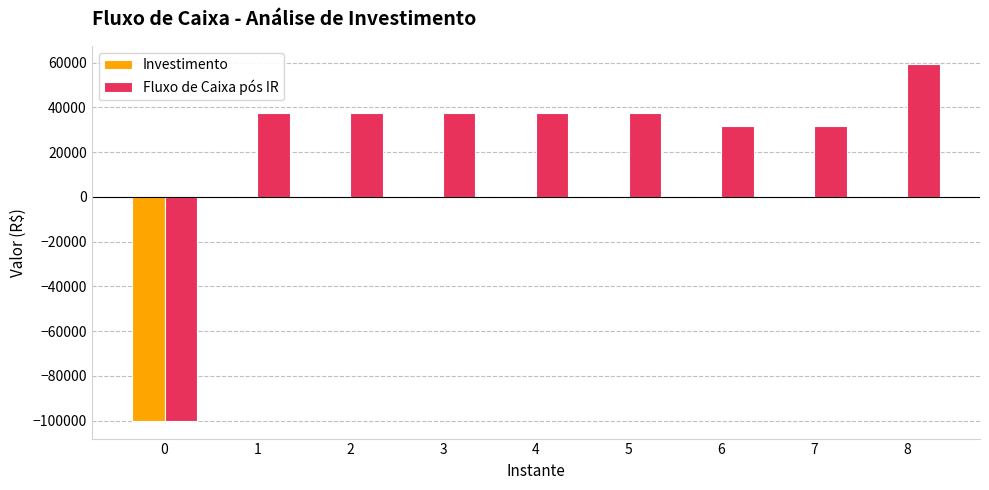

Are the bars grouped side by side (vs. stacked)?

Yes